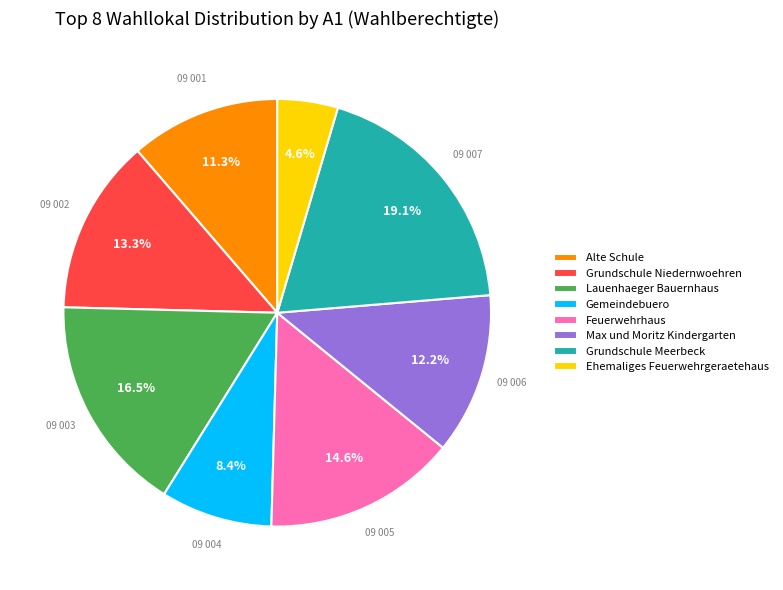

Which category has the biggest portion of the pie?

Grundschule Meerbeck